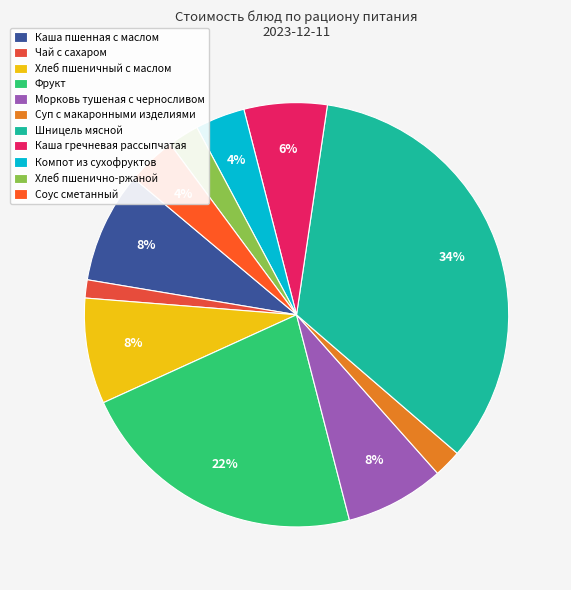

Is it true that Морковь тушеная с черносливом is 8% of the pie?

True